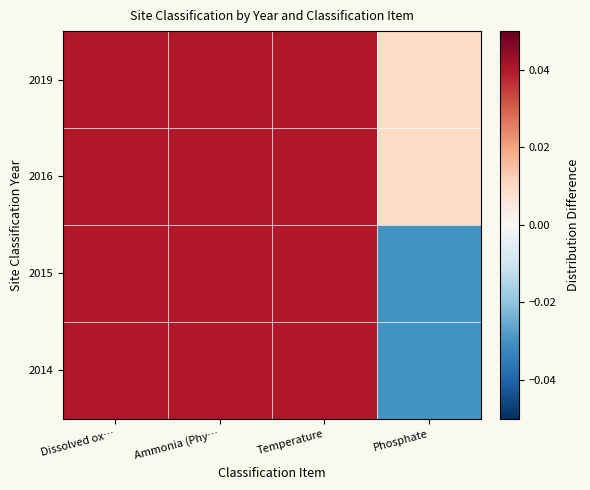

Reading left to right, transcribe all the data shown in this chart.

2014: Dissolved ox…=0.0	Ammonia (Phy…=0.0	Temperature=0.0	Phosphate=-0.0
2015: Dissolved ox…=0.0	Ammonia (Phy…=0.0	Temperature=0.0	Phosphate=-0.0
2016: Dissolved ox…=0.0	Ammonia (Phy…=0.0	Temperature=0.0	Phosphate=0.0
2019: Dissolved ox…=0.0	Ammonia (Phy…=0.0	Temperature=0.0	Phosphate=0.0